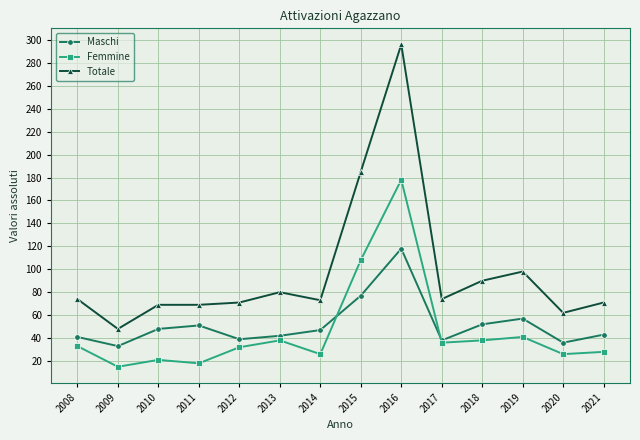

True or false: Totale and Maschi cross at least once.

False